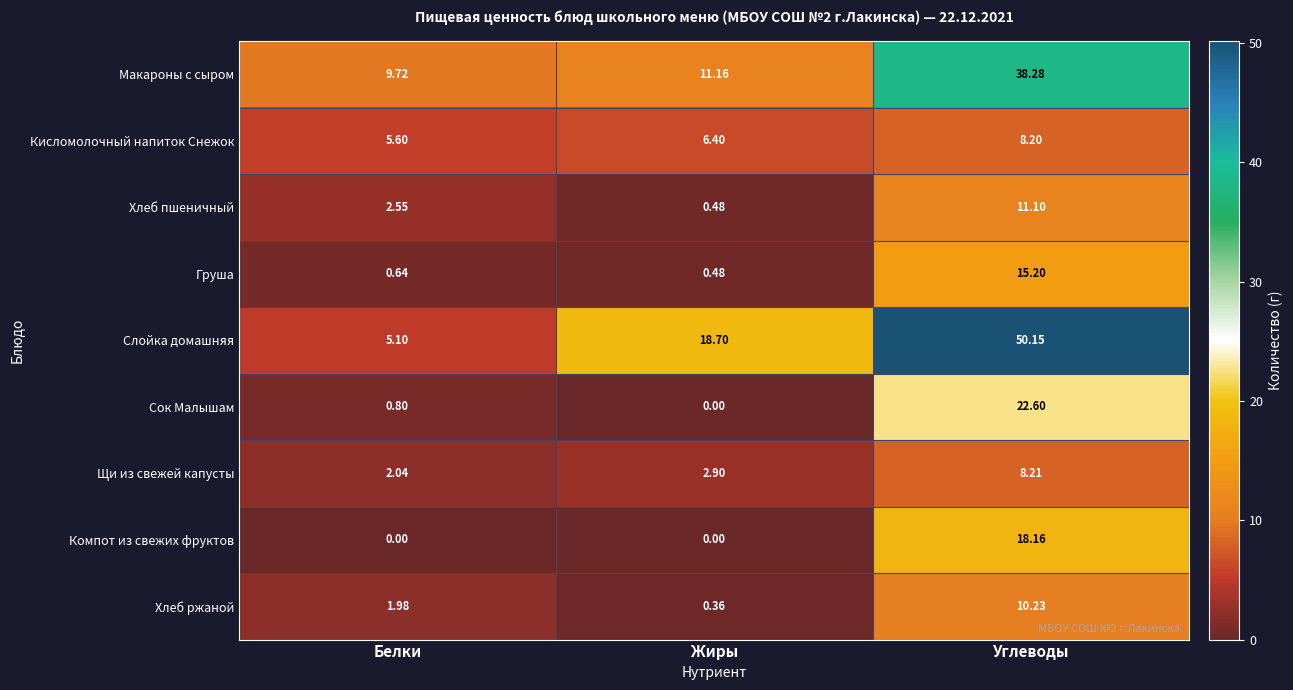

Rank the categories by Хлеб ржаной value from highest to lowest.

Углеводы, Белки, Жиры